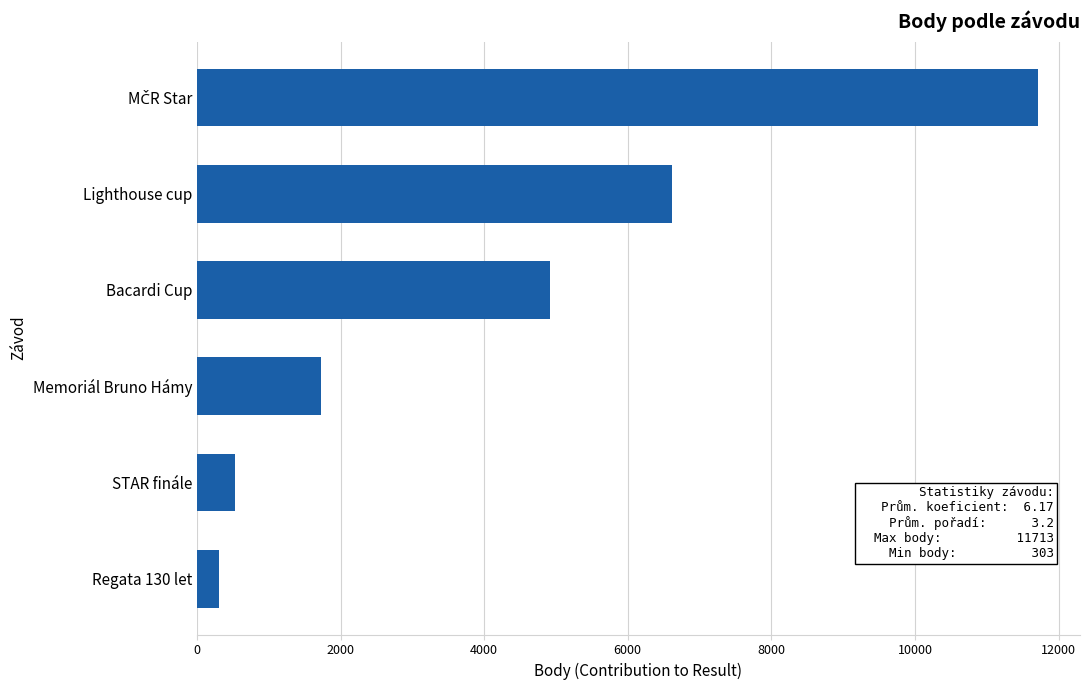

Are the bars grouped side by side (vs. stacked)?

No